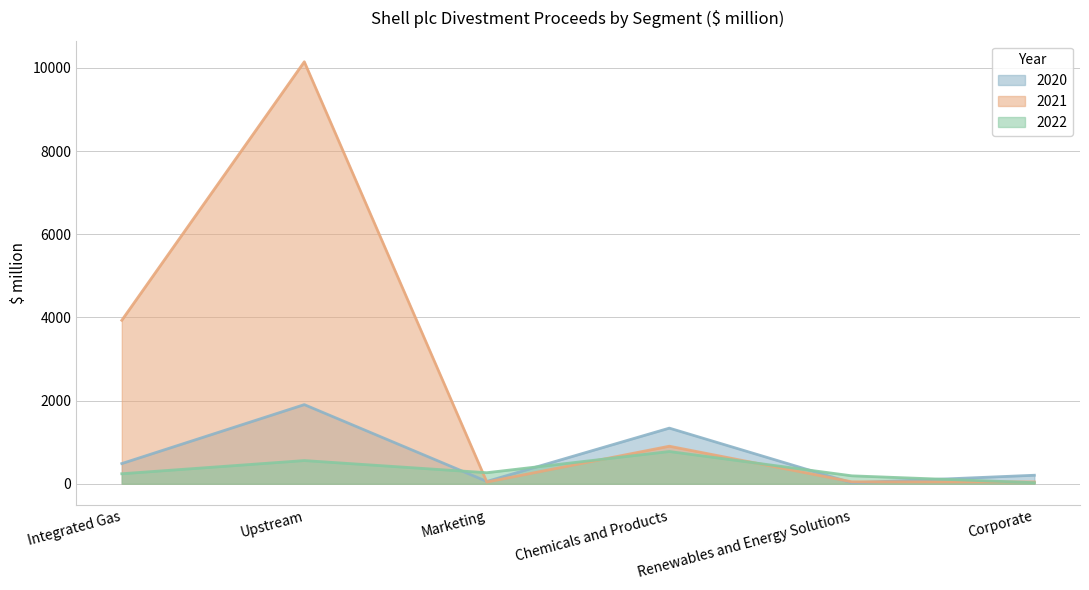

How many times do 2022 and 2020 cross each other?

4